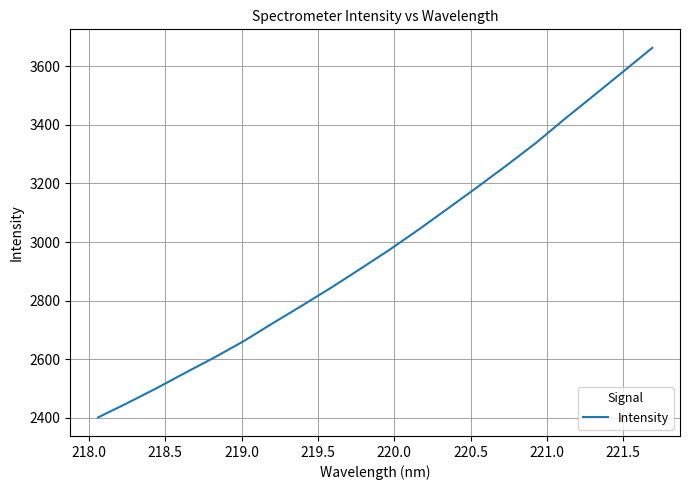

What is the difference between the maximum and minimum values?

1261.4